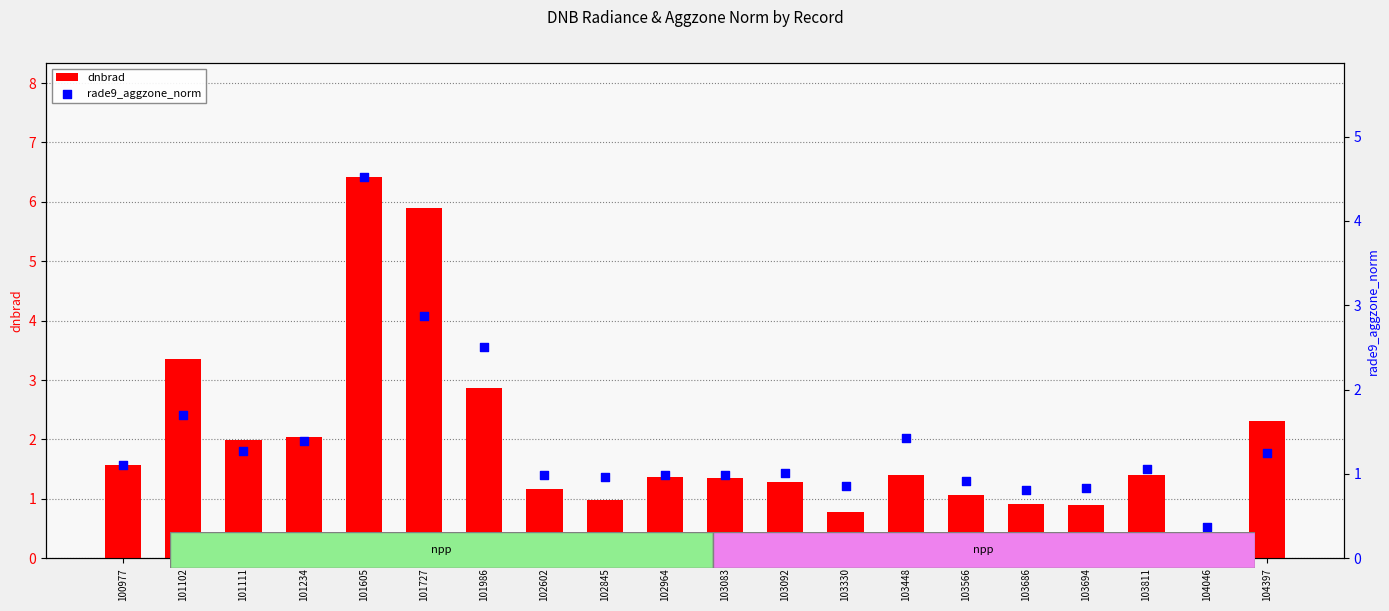

Which series has the widest spread of Y values?

dnbrad